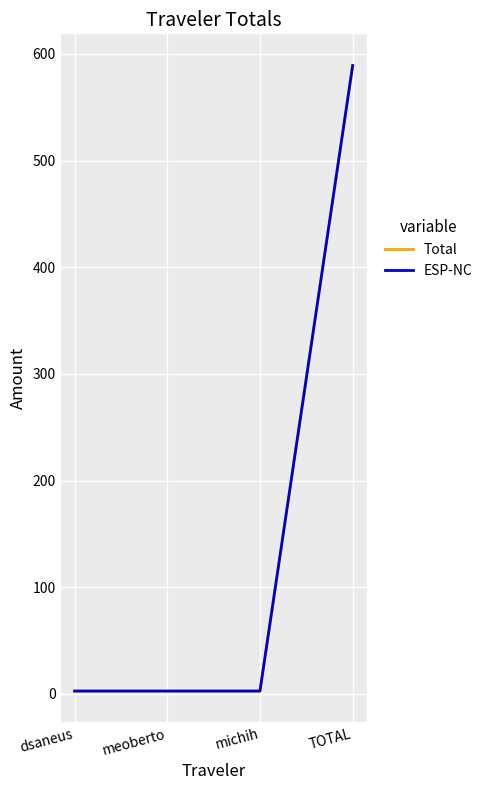

Does the chart display data point markers on the line(s)?

No